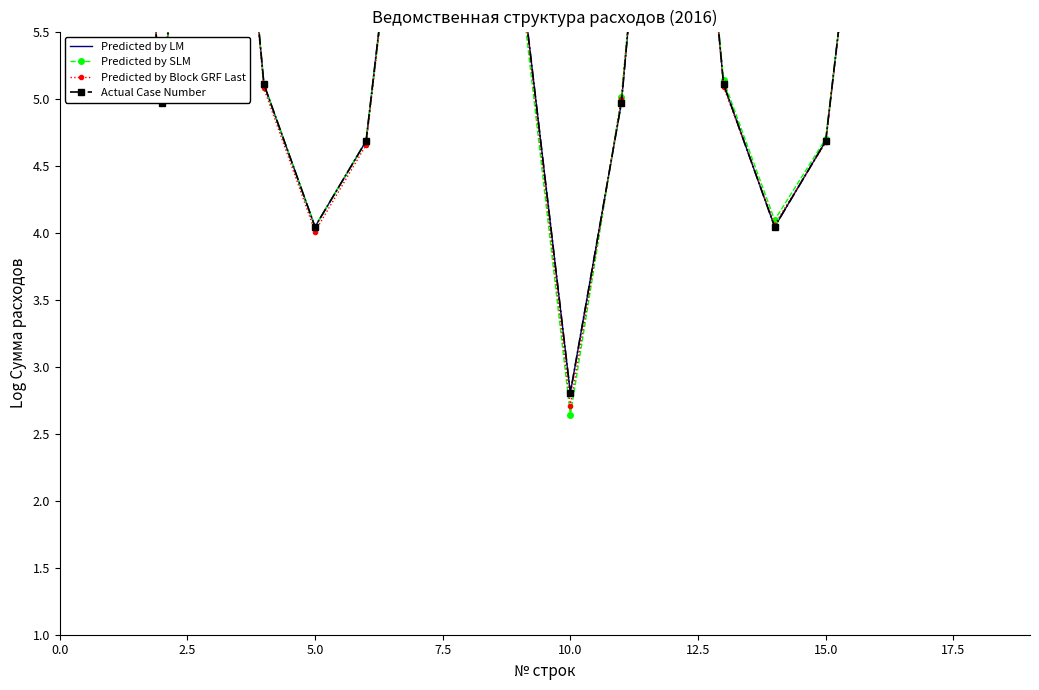

What is the value of the Predicted by LM point at the 14th from the left?

4.0